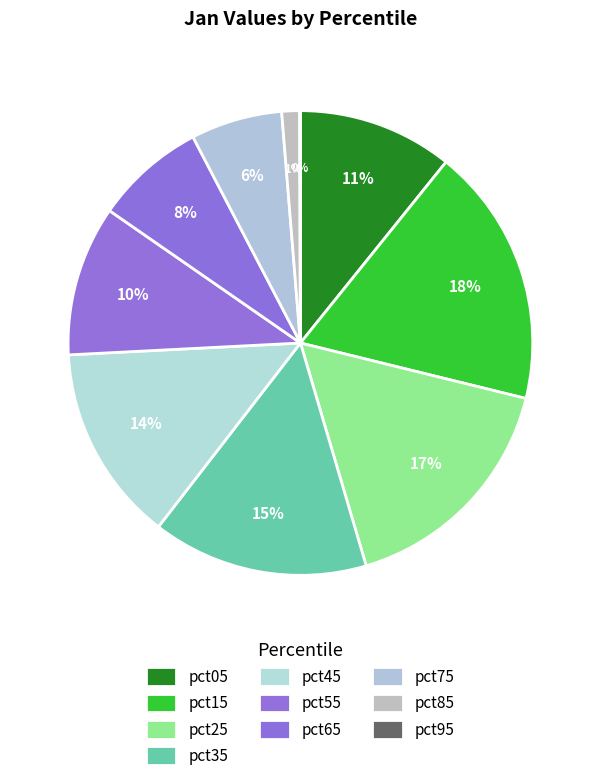

True or false: pct05 accounts for 24% of the total.

False